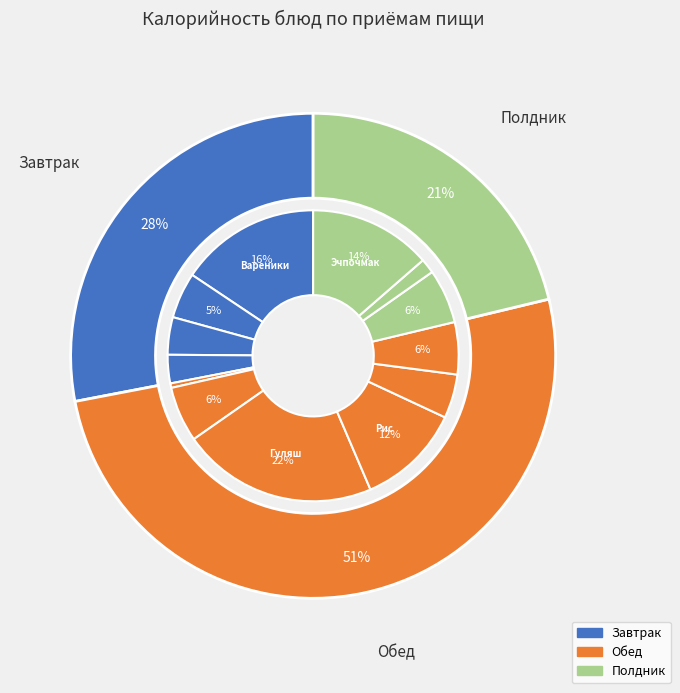

Which has a higher value, Эчпочмак or Яблоко свежее?

Эчпочмак